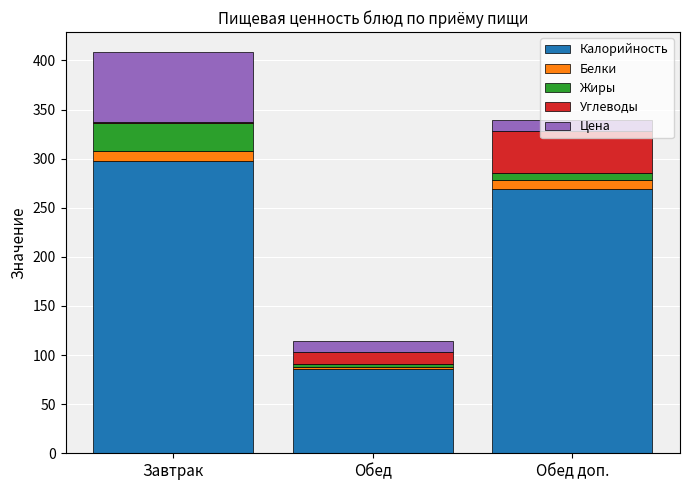

Is it true that Калорийность equals 33.7 at Обед?

False